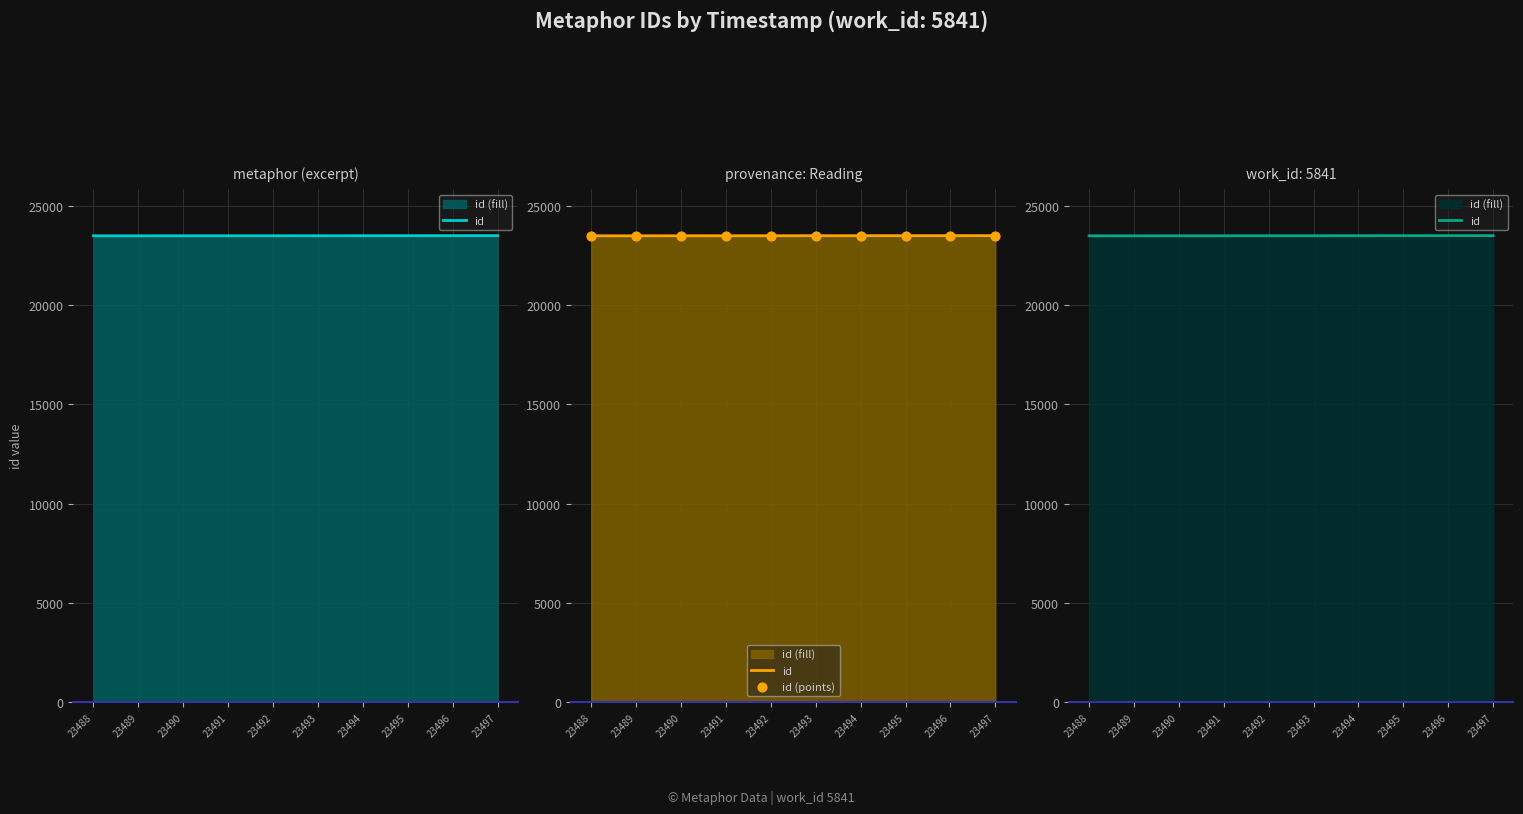

Which series reaches the minimum Y coordinate?

id